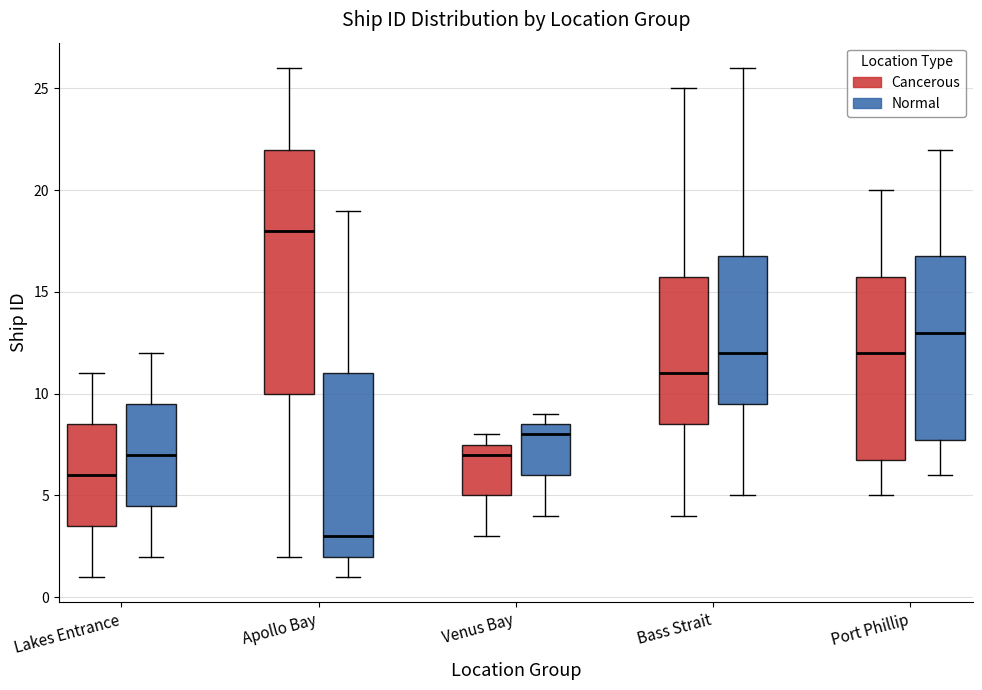

Comparing the boxes themselves (not the whiskers), which one is the tallest?

Apollo Bay (Cancerous)